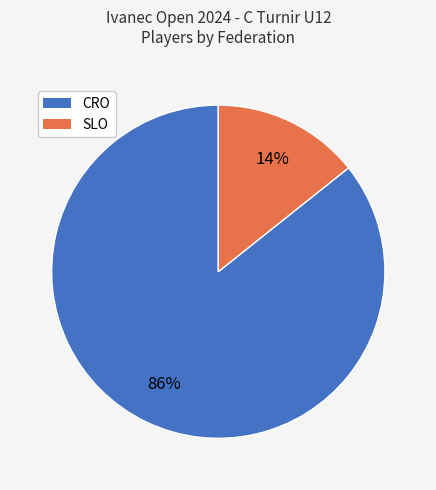

Which has a higher value, SLO or CRO?

CRO